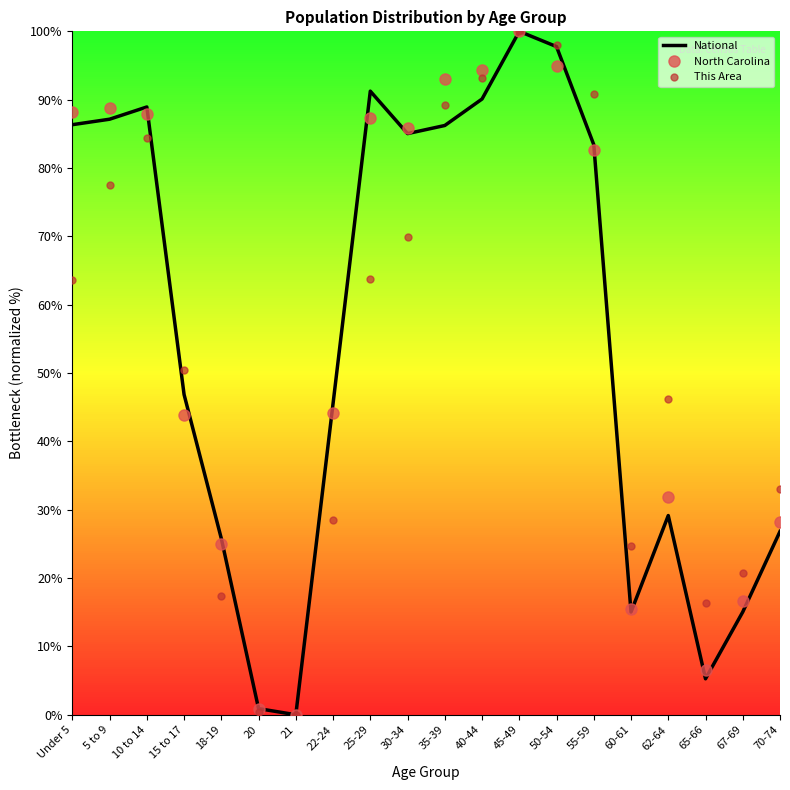

At how many categories does at least one series exceed 62?

10